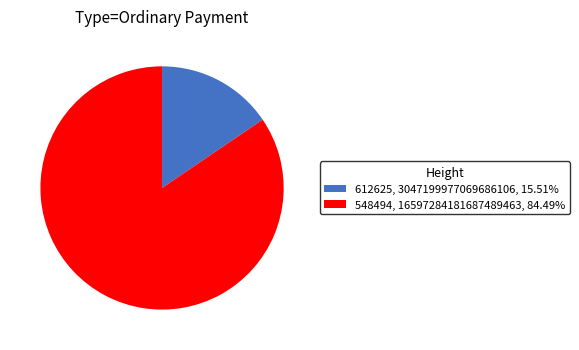

What is the largest slice in the pie chart?

548494